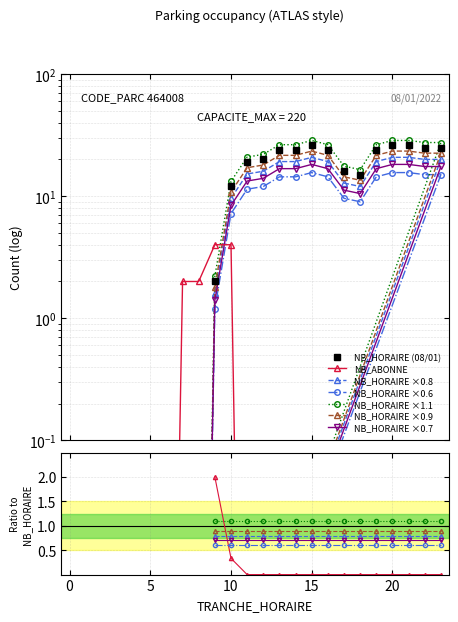

The value of NB_ABONNE at 2 is 0.0. True or false?

False